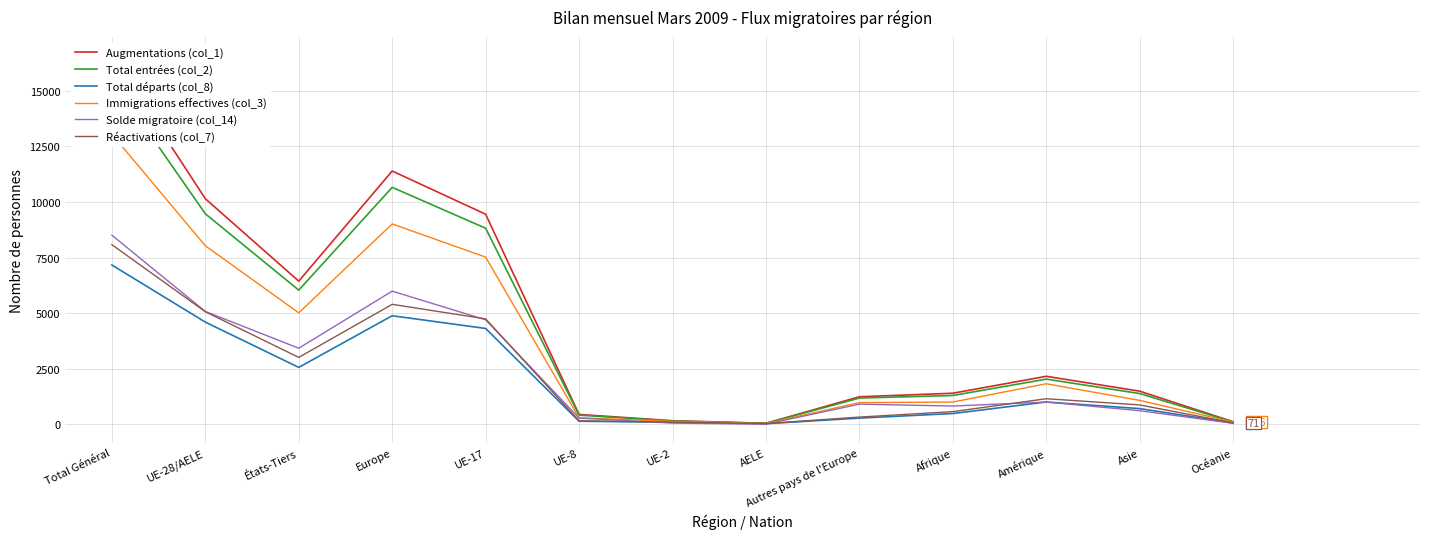

What is the label of the 8th point from the right?

UE-8